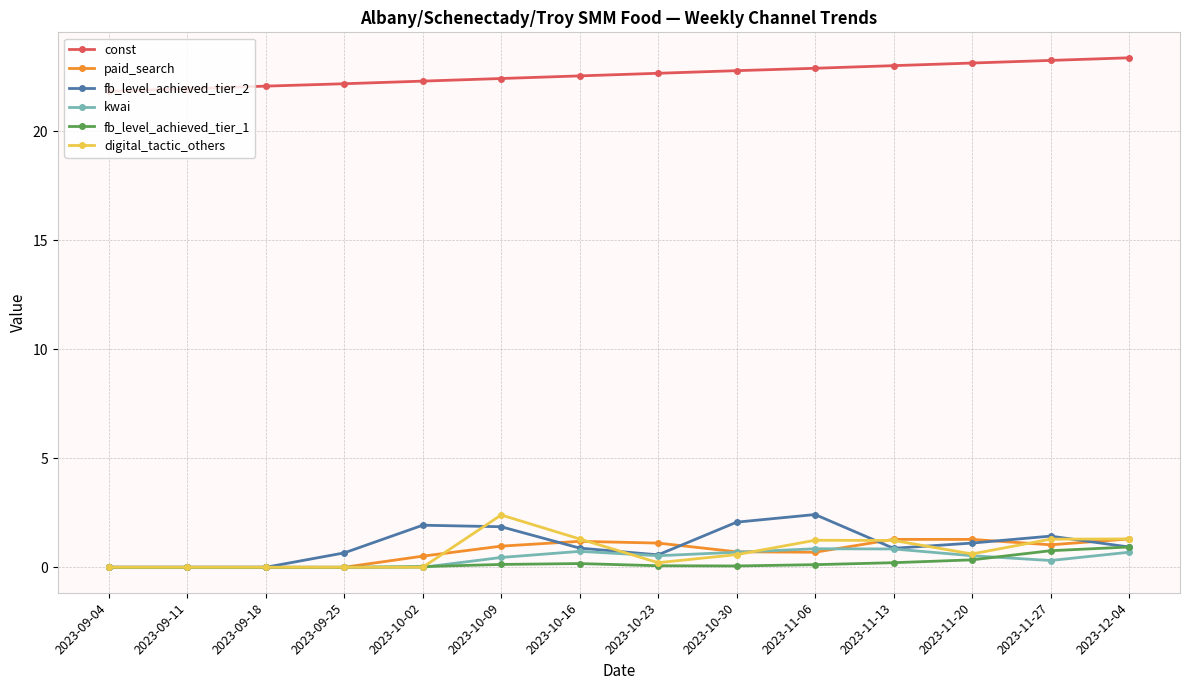

Is it true that const equals 23.1 at 2023-11-20?

True